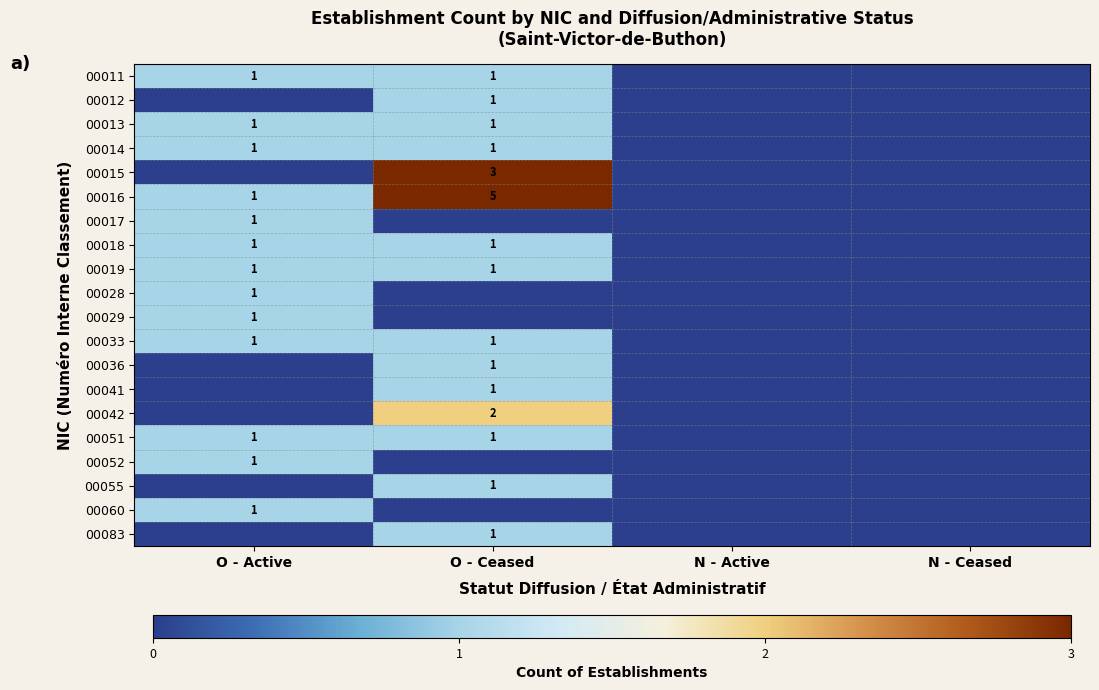

The value of 00011 at O - Ceased is 1. True or false?

True